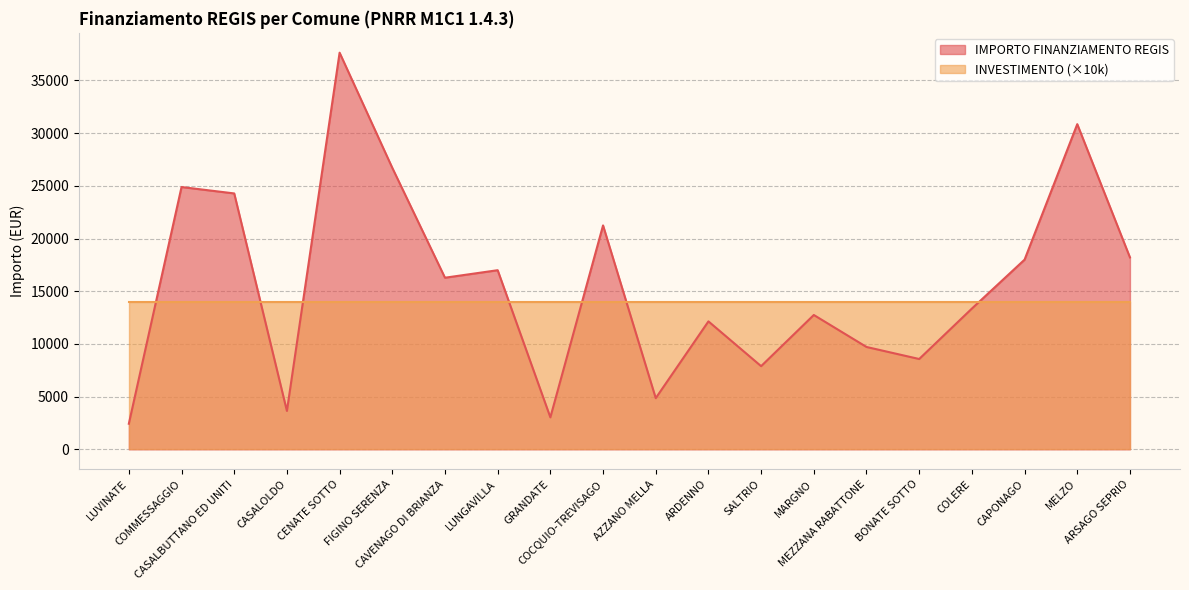

Reading right to left, list all the values displayed in this chart.

18210	30852	17997	13354	8570	9712	12747	7891	12140	4856	21245	3035	16996	16283	26708	37634	3642	24280	24887	2428